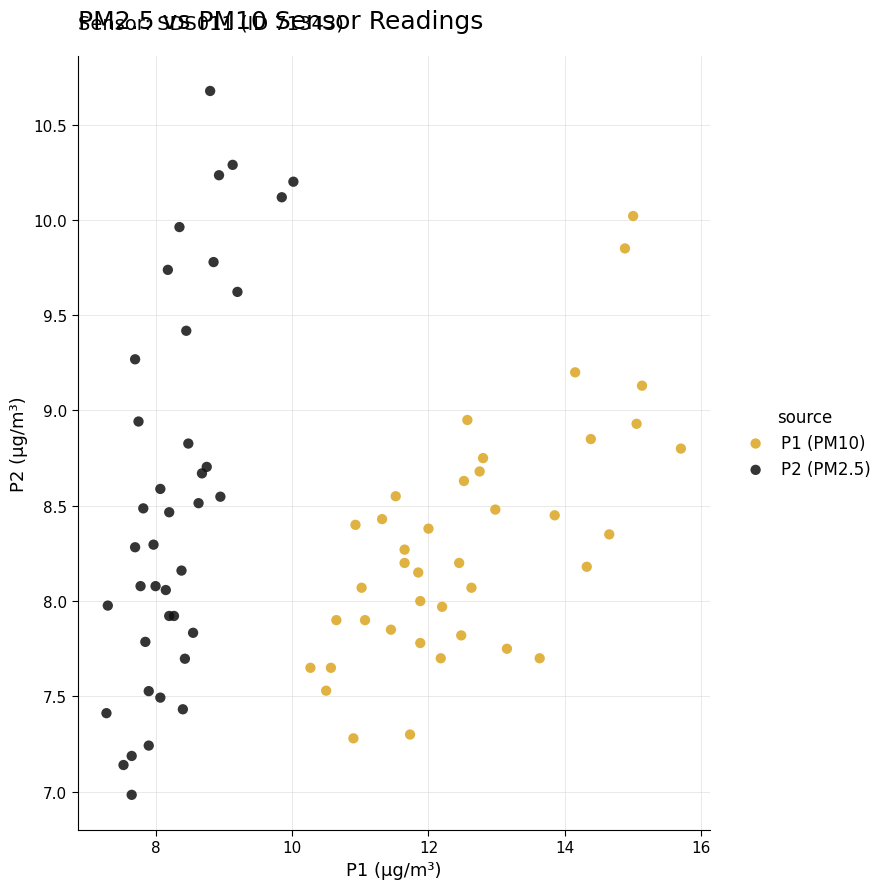

What are all the series names shown in the legend?

P1 (PM10), P2 (PM2.5)